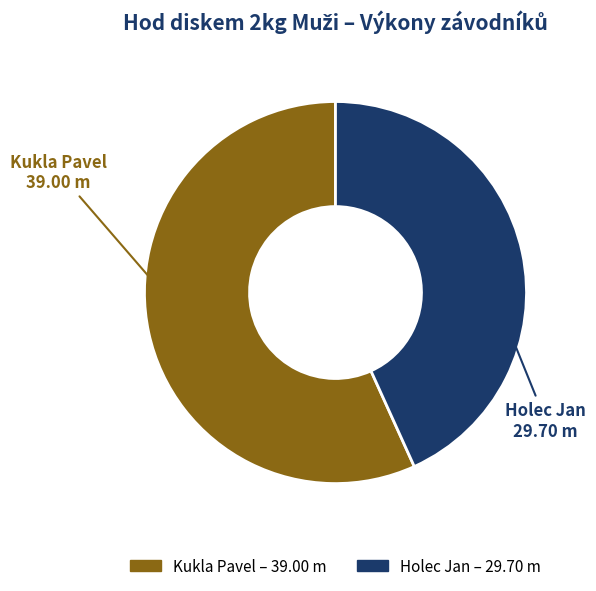

Between Holec Jan and Kukla Pavel, which is larger?

Kukla Pavel